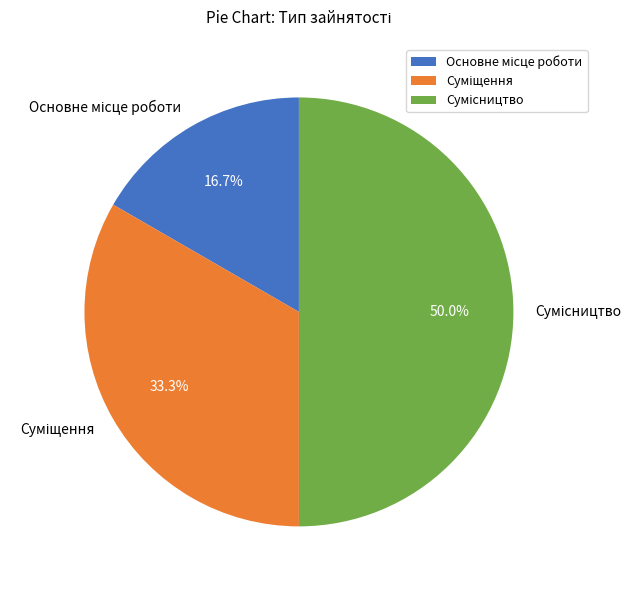

Is there any slice that represents more than half of the pie?

No